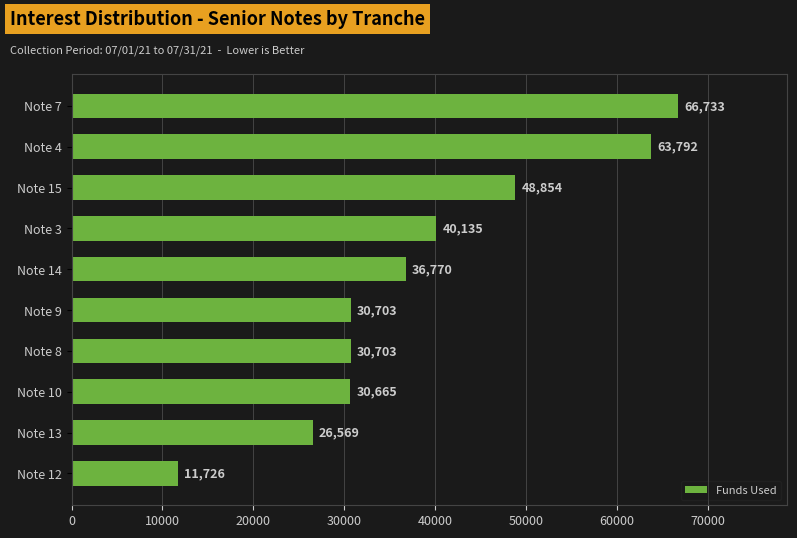

Which category has the lowest value across all series?

Note 12